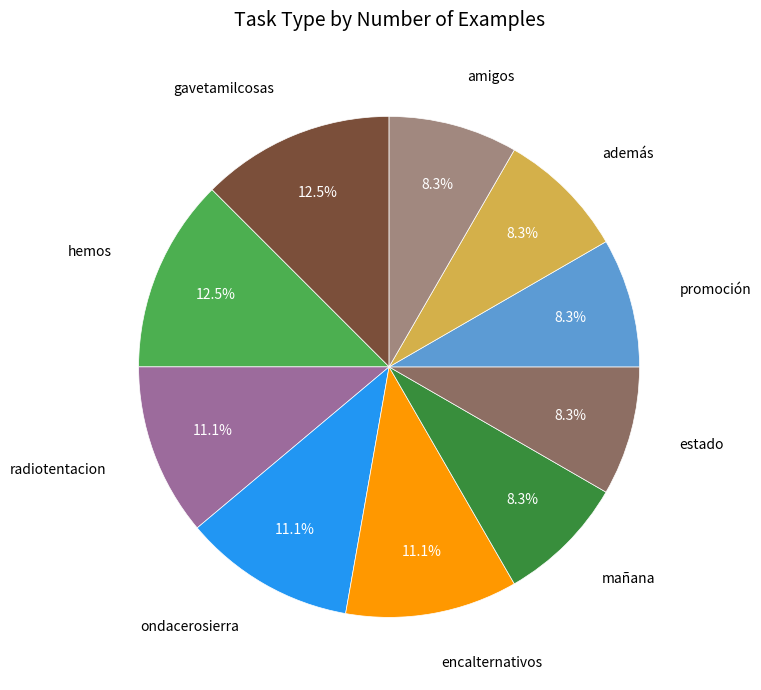

Does ondacerosierra represent more than half of the total?

No